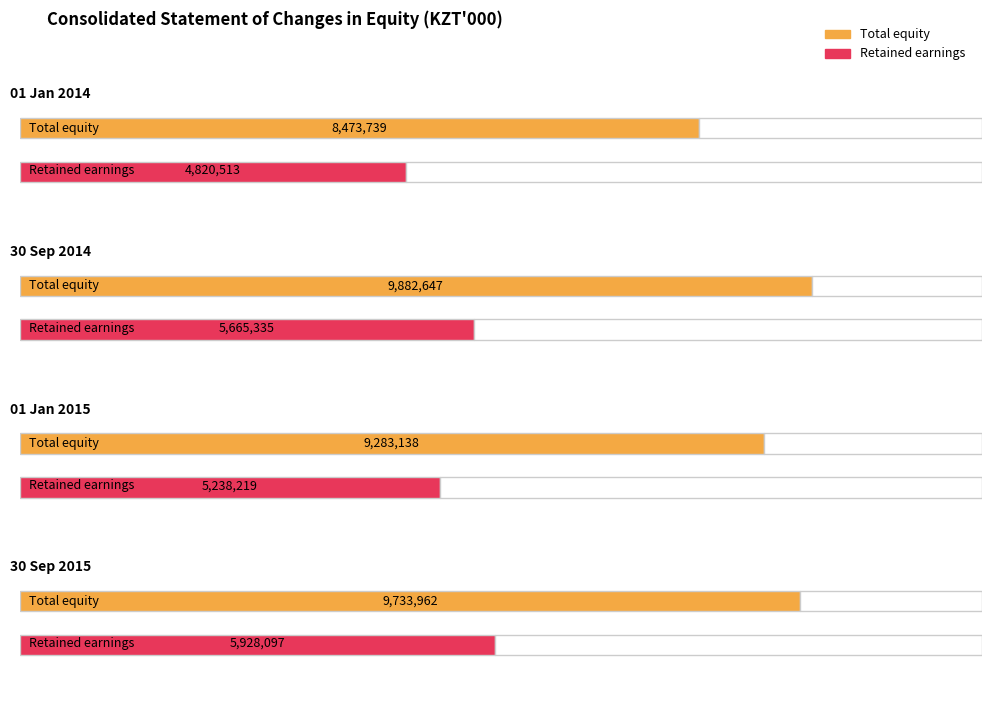

Which has a higher value, Balance at 01 January 2014 or Balance at 30 September 2014?

Balance at 30 September 2014